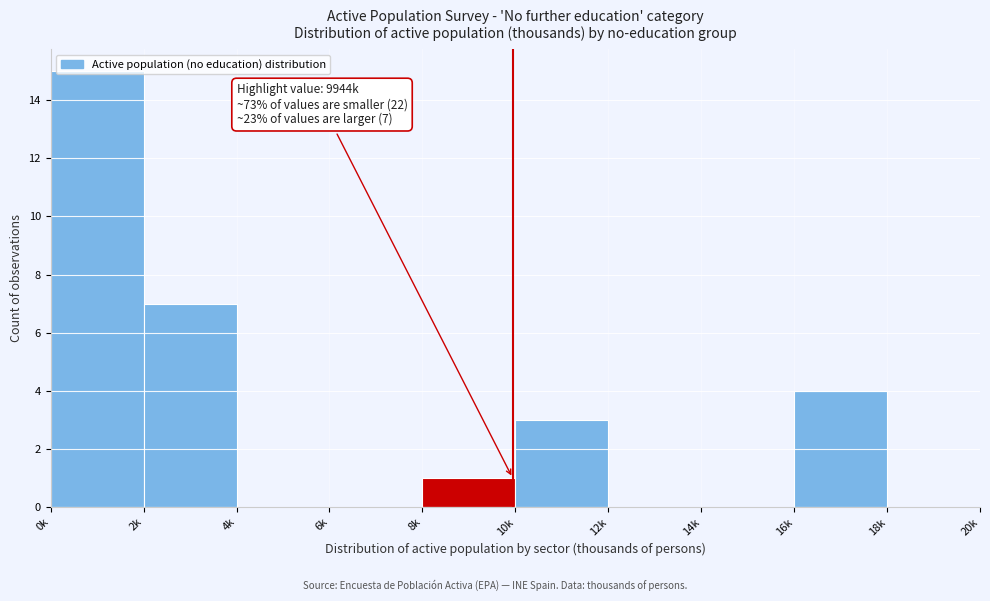

The value at 0k is 15. True or false?

True